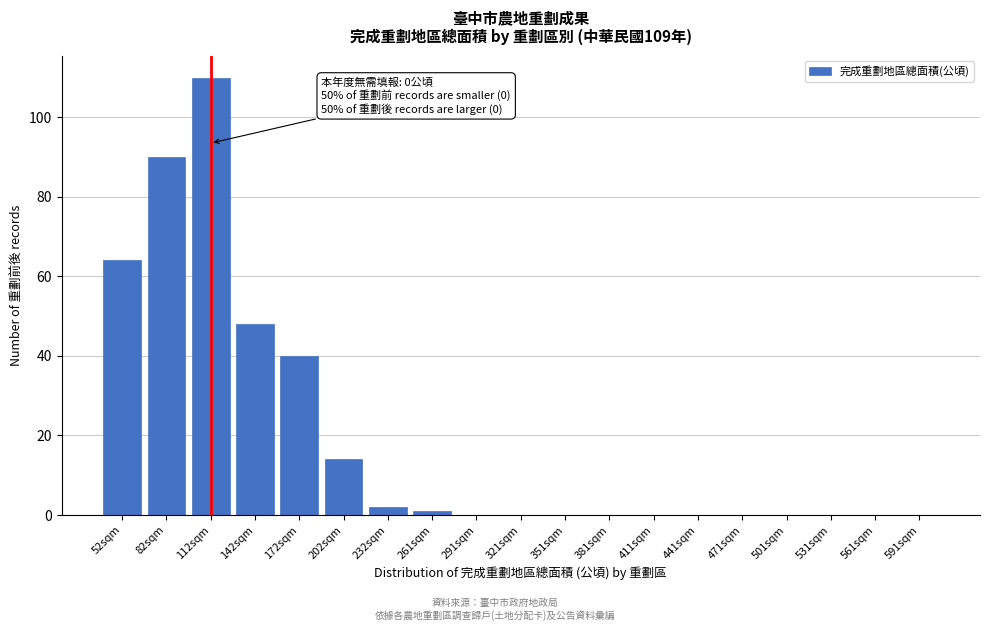

Reading left to right, what are all the values shown in this chart?

52sqm=64	82sqm=90	112sqm=110	142sqm=48	172sqm=40	202sqm=14	232sqm=2	261sqm=1	291sqm=0	321sqm=0	351sqm=0	381sqm=0	411sqm=0	441sqm=0	471sqm=0	501sqm=0	531sqm=0	561sqm=0	591sqm=0